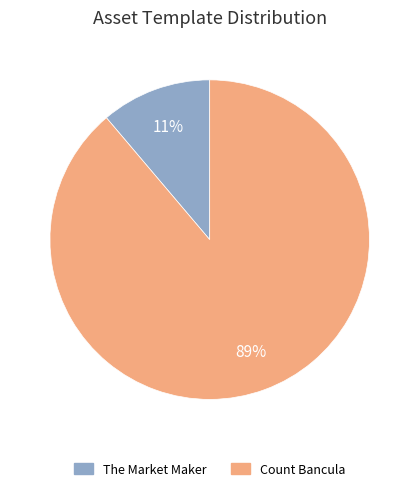

Rank the categories by value from lowest to highest.

The Market Maker, Count Bancula